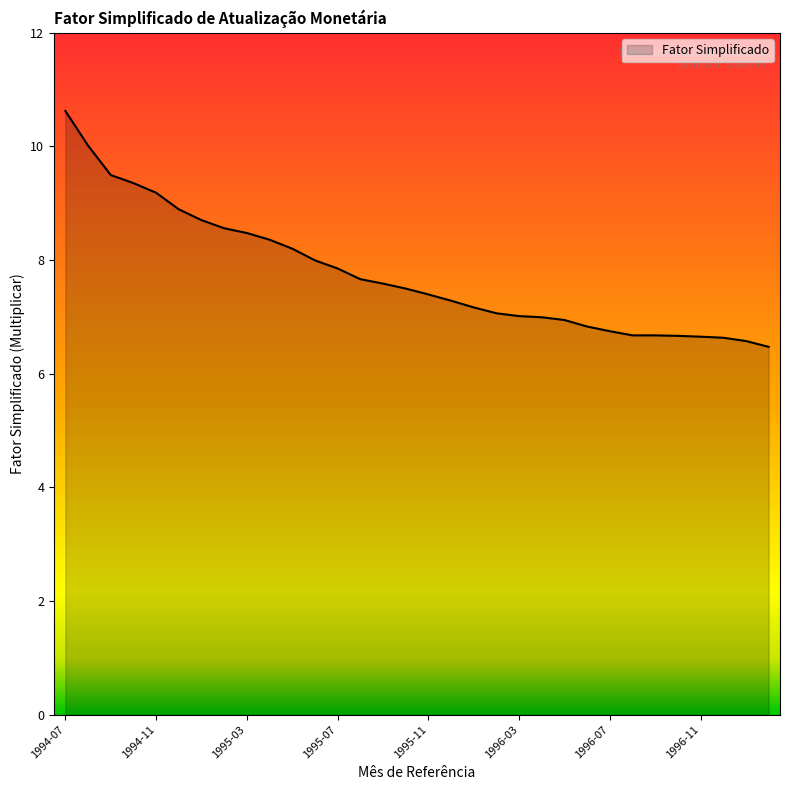

What is the difference between the maximum and minimum values?

4.2